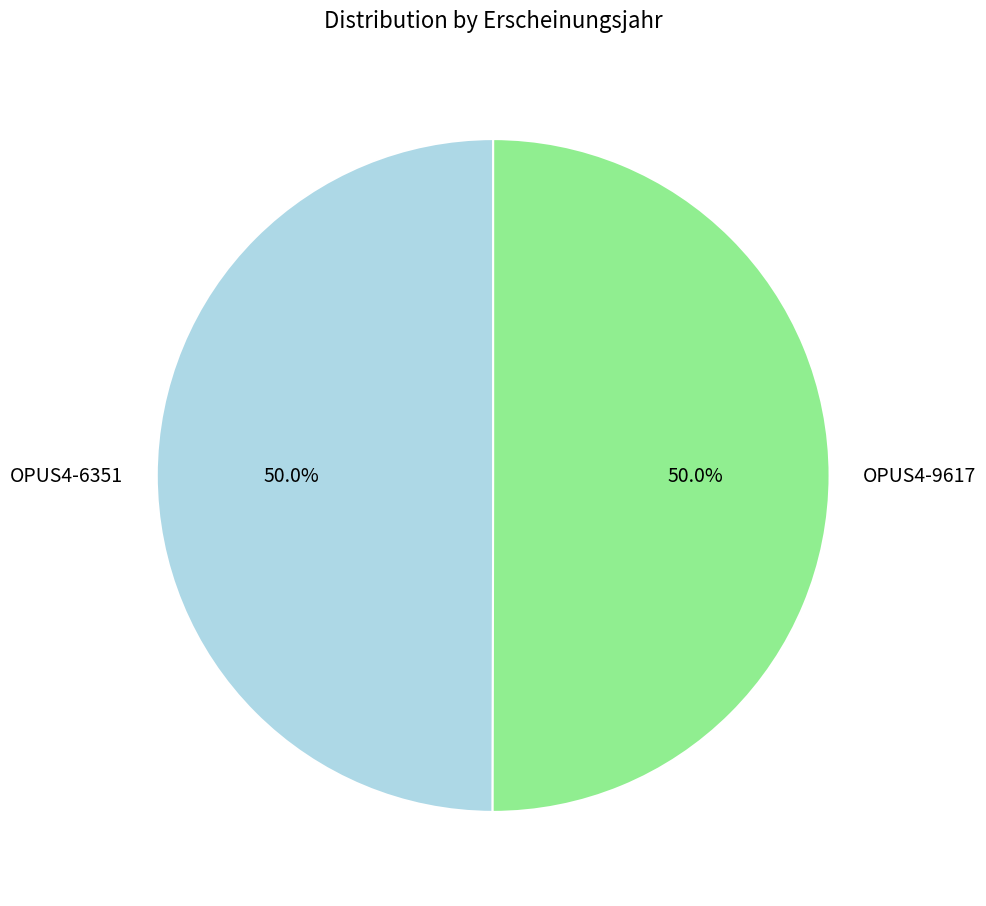

To the nearest percent, what is the average slice percentage?

50%